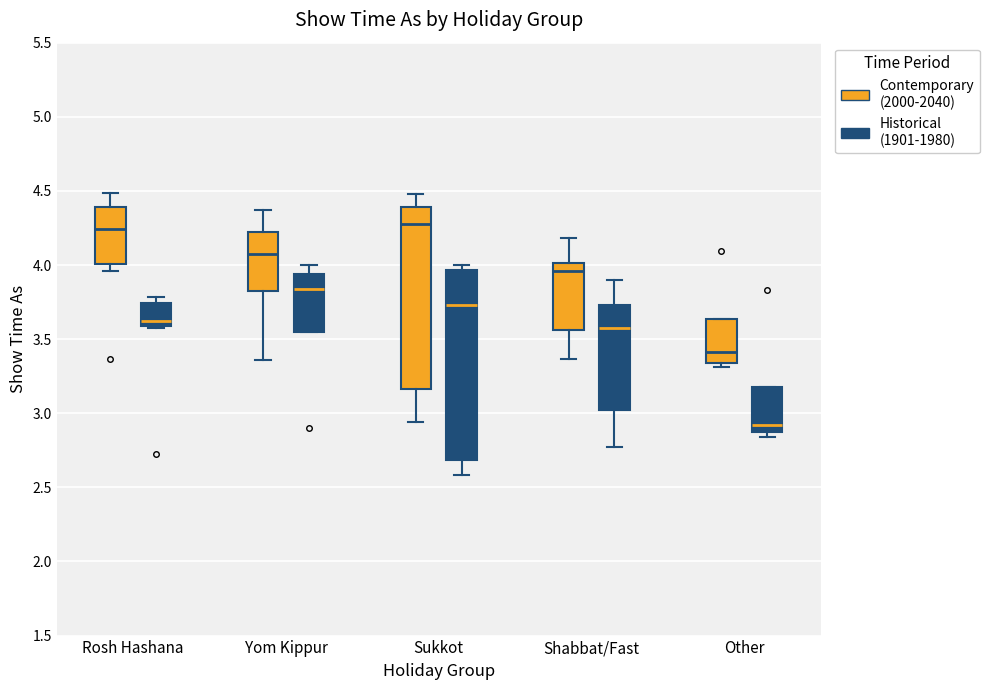

Reading left to right, read every box against the y-axis: the position of its median line, the range the box covers, and the ends of its whiskers. The values are not printed on the chart, so give them approximately, as read against the axis.

Rosh Hashana (Contemporary (2000-2040)): median 4.25, box 4.00 to 4.40, whiskers 3.95 to 4.50
Rosh Hashana (Historical (1901-1980)): median 3.60 (just above the box's lower edge), box 3.60 to 3.75, whiskers 3.60 to 3.80
Yom Kippur (Contemporary (2000-2040)): median 4.05, box 3.80 to 4.20, whiskers 3.35 to 4.35
Yom Kippur (Historical (1901-1980)): median 3.85, box 3.55 to 3.95, whiskers 3.55 to 4.00
Sukkot (Contemporary (2000-2040)): median 4.30, box 3.15 to 4.40, whiskers 2.95 to 4.50
Sukkot (Historical (1901-1980)): median 3.75, box 2.70 to 3.95, whiskers 2.60 to 4.00
Shabbat/Fast (Contemporary (2000-2040)): median 3.95, box 3.55 to 4.00, whiskers 3.35 to 4.20
Shabbat/Fast (Historical (1901-1980)): median 3.60, box 3.00 to 3.75, whiskers 2.80 to 3.90
Other (Contemporary (2000-2040)): median 3.40, box 3.35 to 3.65, whiskers 3.30 to 3.65
Other (Historical (1901-1980)): median 2.90, box 2.85 to 3.20, whiskers 2.85 (just below the box's lower edge) to 3.20